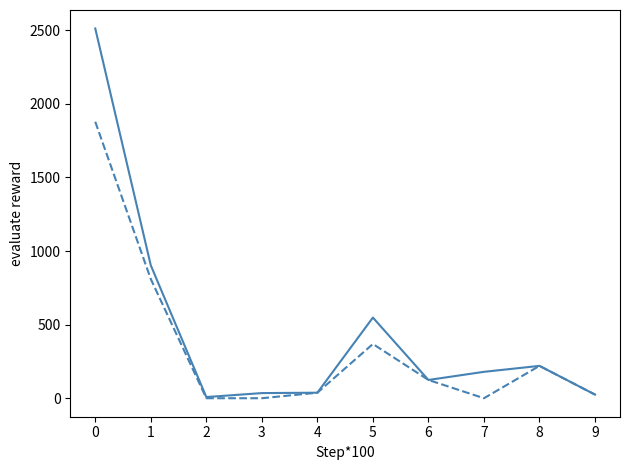

What is the difference between the highest and lowest values at 0?

633.5